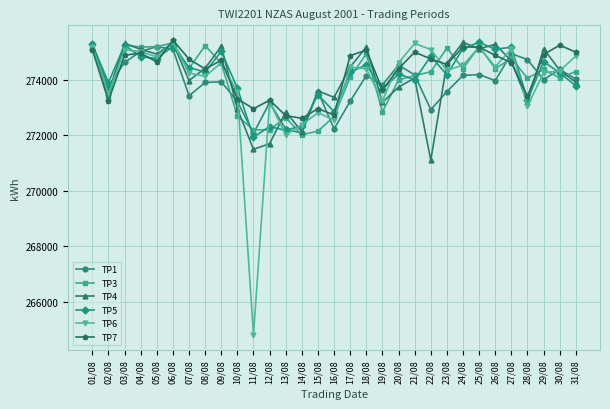

True or false: TP5 has a value of 157355 at 07/08.

False